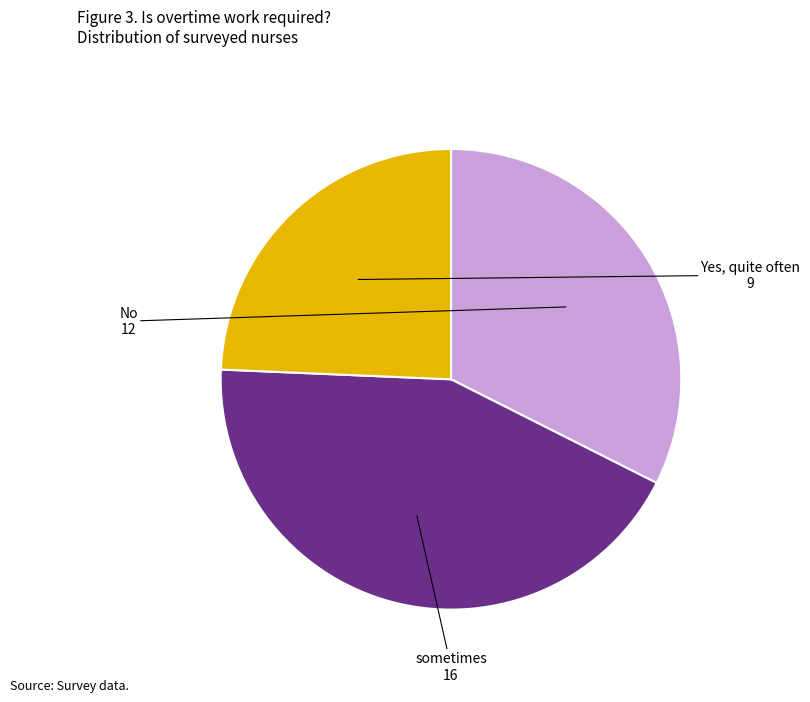

Do sometimes and Yes, quite often together represent more than half of the pie?

Yes